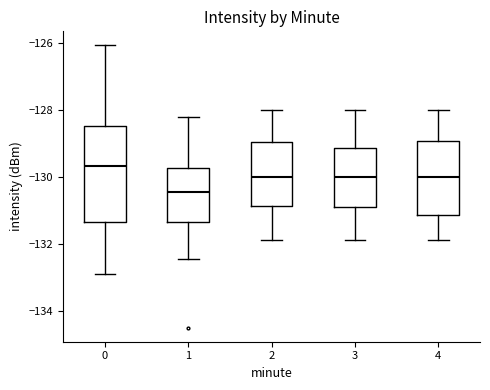

Reading left to right, read every box against the y-axis: the position of its median line, the range the box covers, and the ends of its whiskers. The values are not printed on the chart, so give them approximately, as read against the axis.

0: median -129.6, box -131.4 to -128.4, whiskers -133.0 to -126.0
1: median -130.4, box -131.4 to -129.8, whiskers -132.4 to -128.2
2: median -130.0, box -130.8 to -129.0, whiskers -132.0 to -128.0
3: median -130.0, box -131.0 to -129.2, whiskers -132.0 to -128.0
4: median -130.0, box -131.2 to -129.0, whiskers -132.0 to -128.0